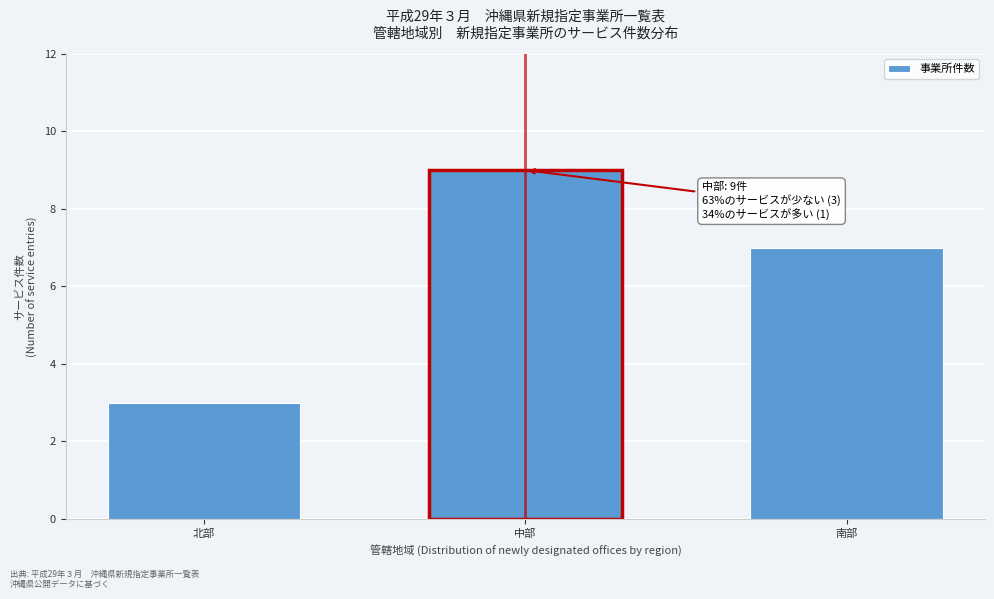

Reading right to left, extract all data points from this chart.

7	9	3